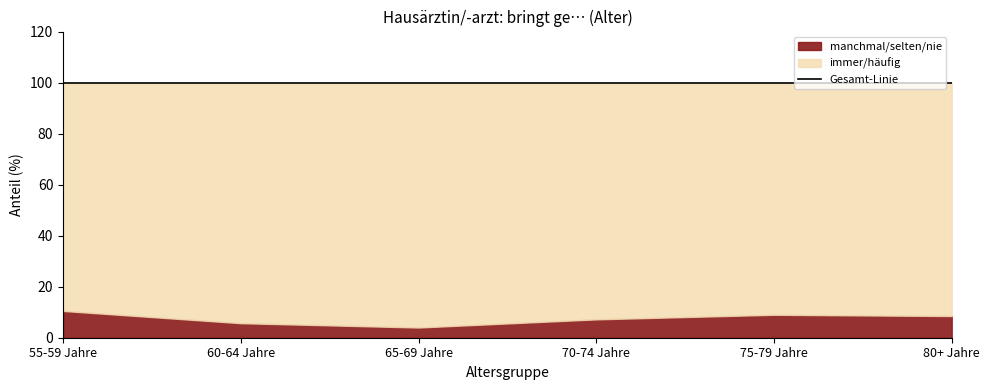

Count the number of categories in the chart.

6